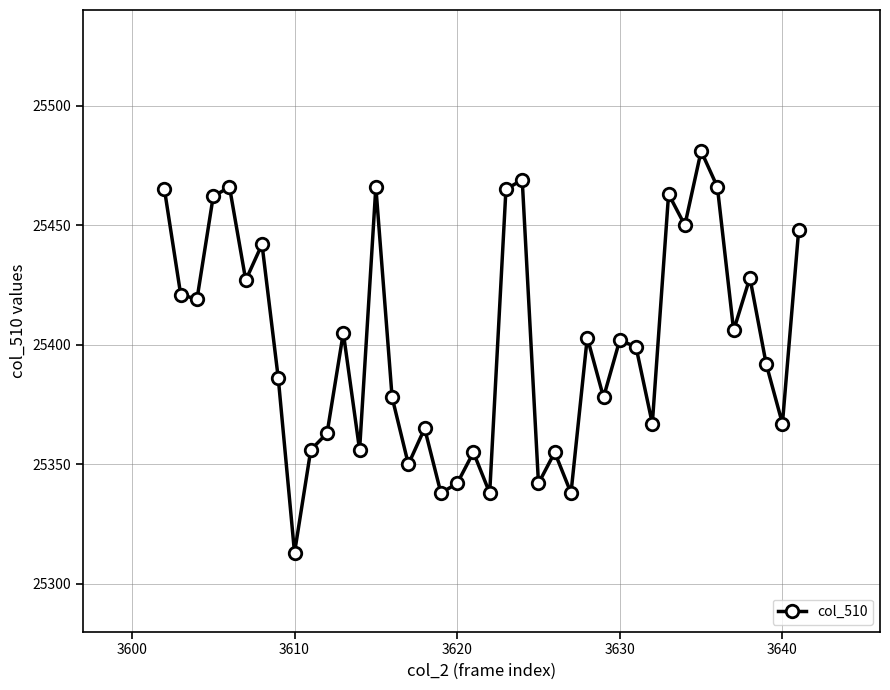

How many categories are shown in the chart?

40